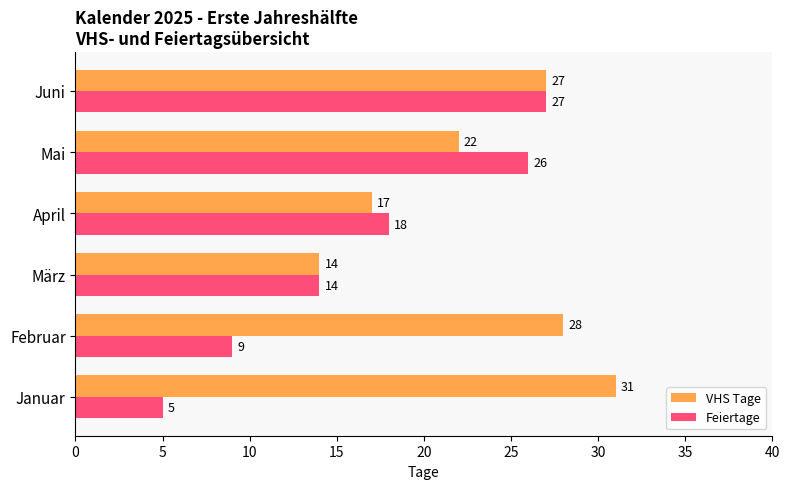

Read the VHS Tage value at Mai.

22